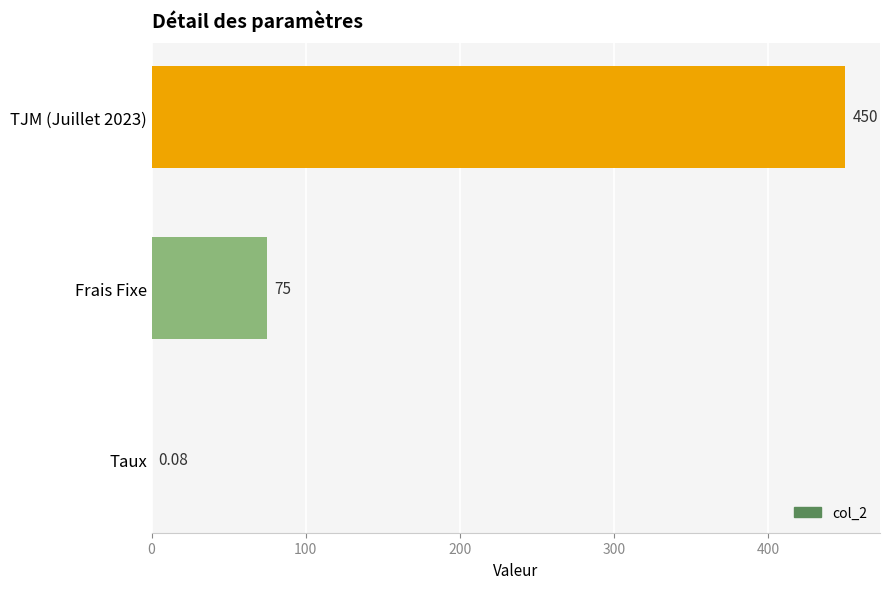

At which label is the value closest to 225?

Frais Fixe